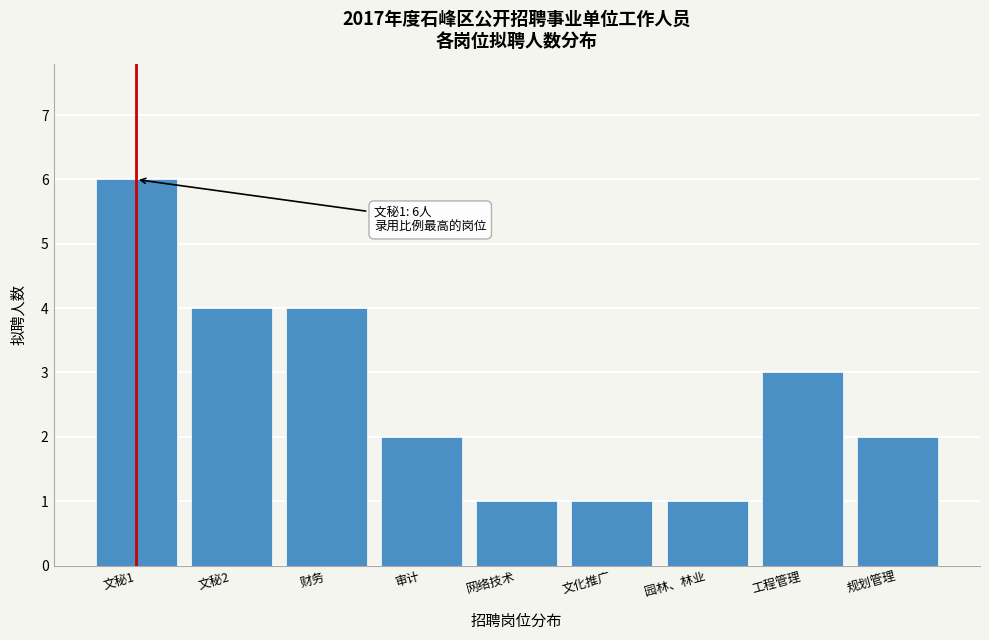

Reading right to left, extract all data points from this chart.

2	3	1	1	1	2	4	4	6